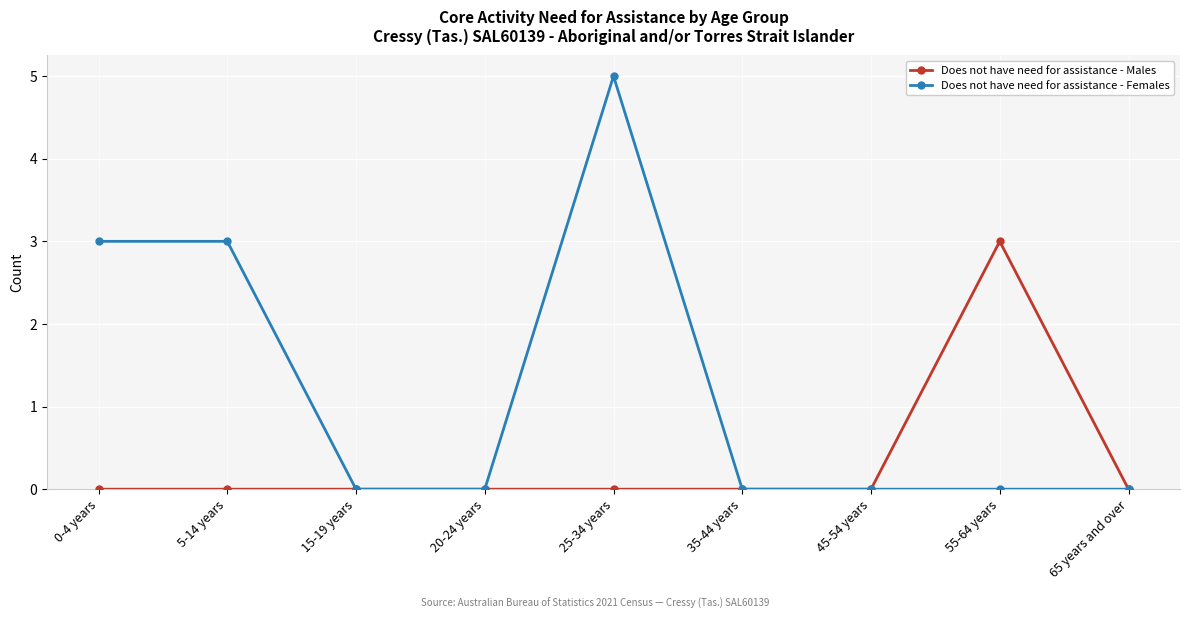

Which series has the widest spread of values?

Does not have need for assistance - Females